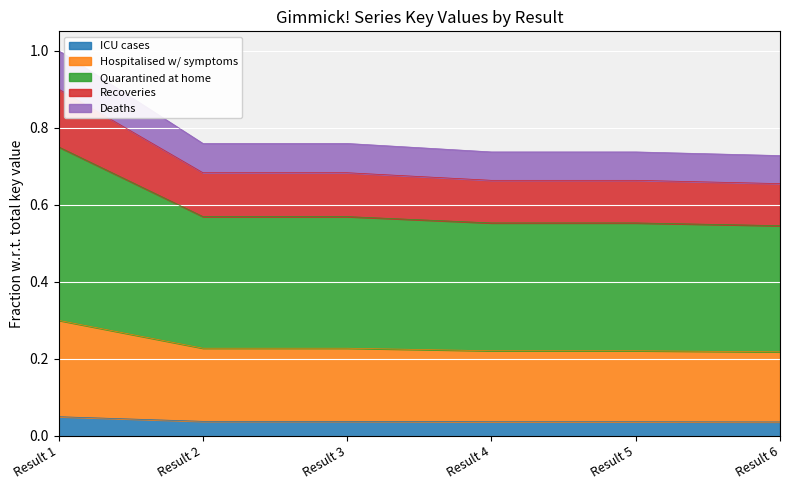

Where is the data nearest to the value 0?

Result 6